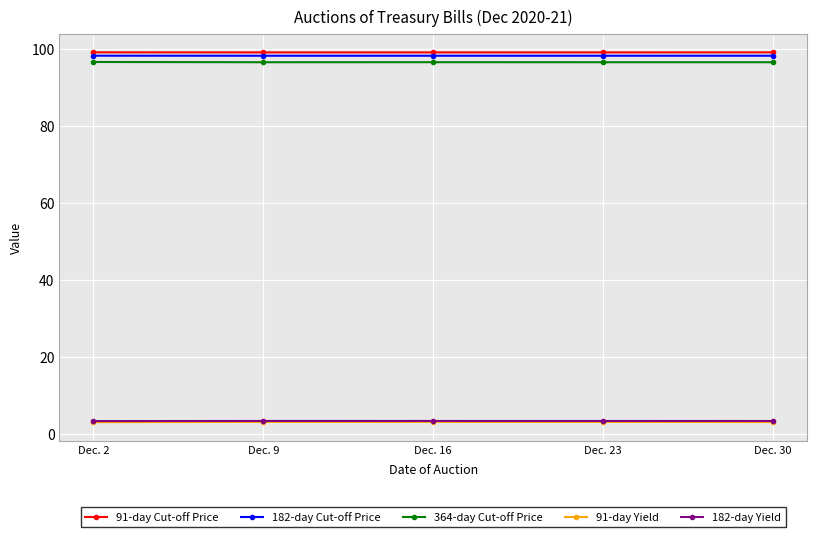

At how many categories does at least one series exceed 47?

5